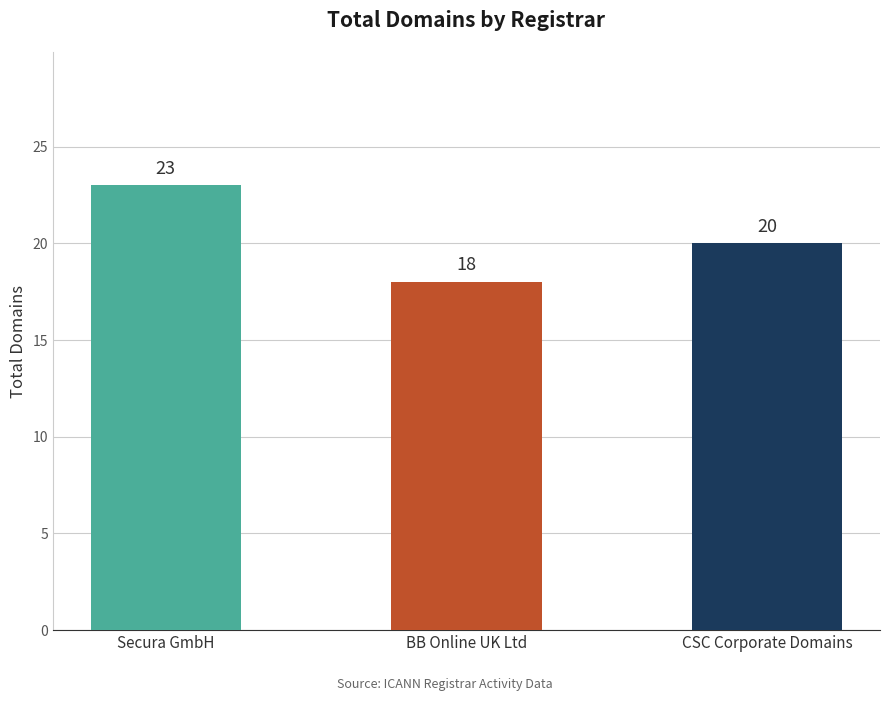

What is the label of the 1st bar from the right?

CSC Corporate Domains